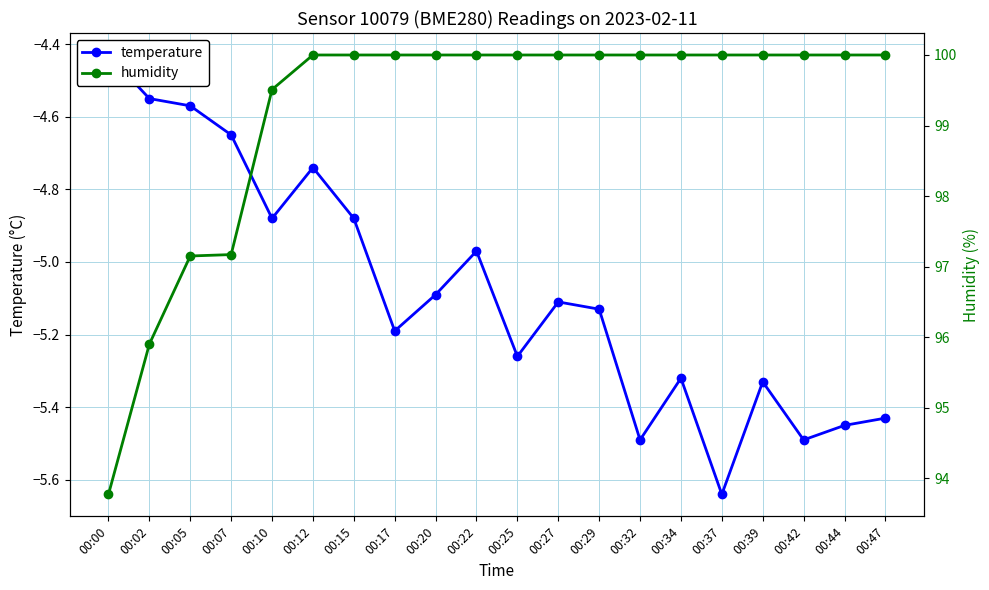

Rank the series by their maximum value, from highest to lowest.

humidity, temperature